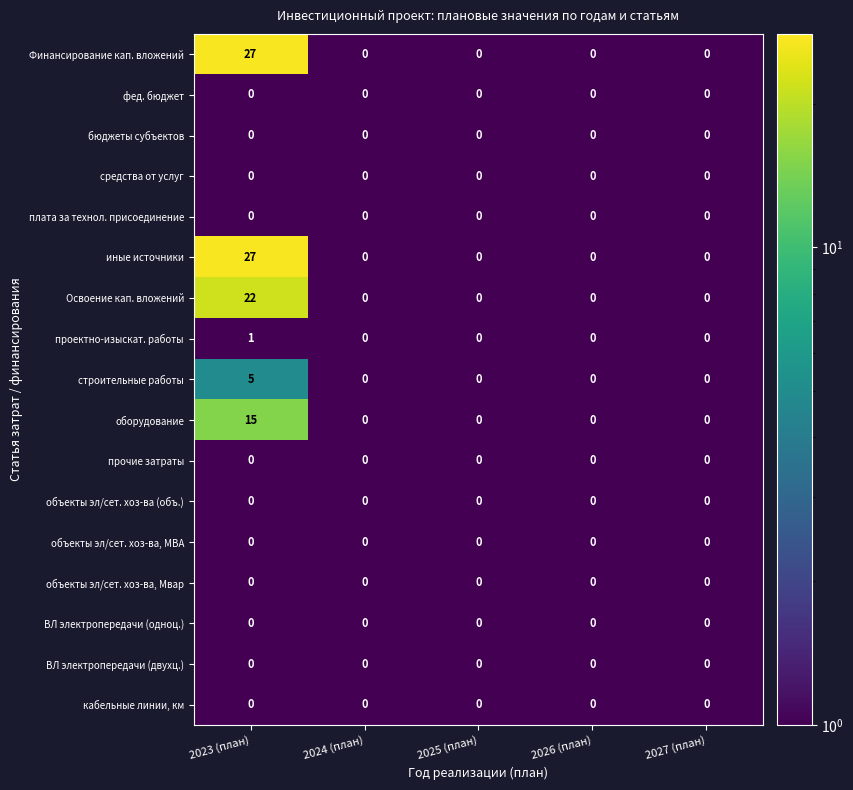

At which category is the sum across all series the highest?

2023 (план)